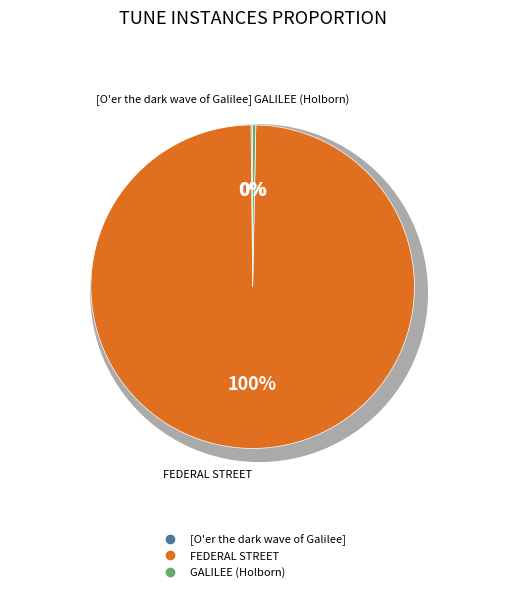

To the nearest percent, what is the average slice percentage?

33%